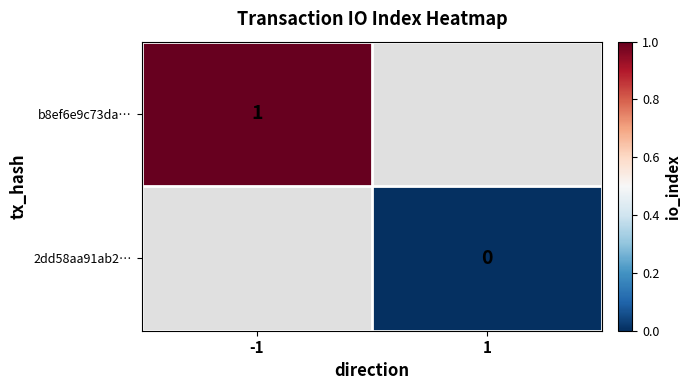

How many distinct data groups are displayed?

2